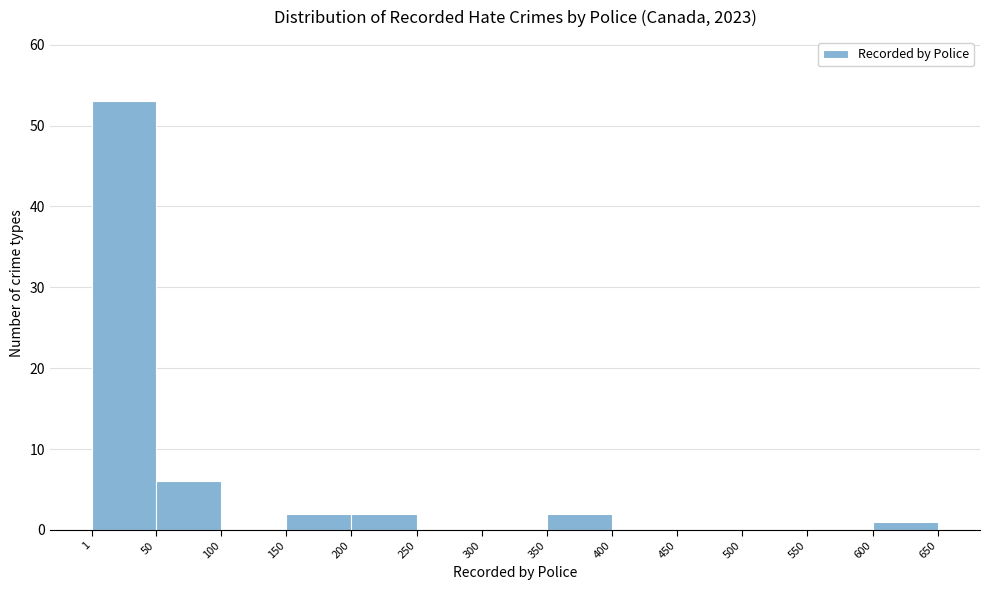

Over which range of the x-axis is the bar tallest?

1 to 50